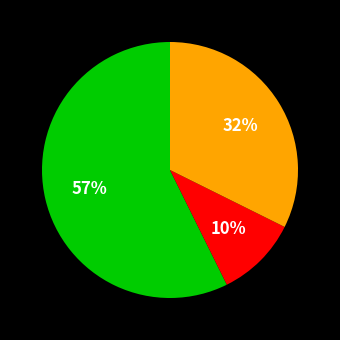

Does any single category account for the majority?

Yes